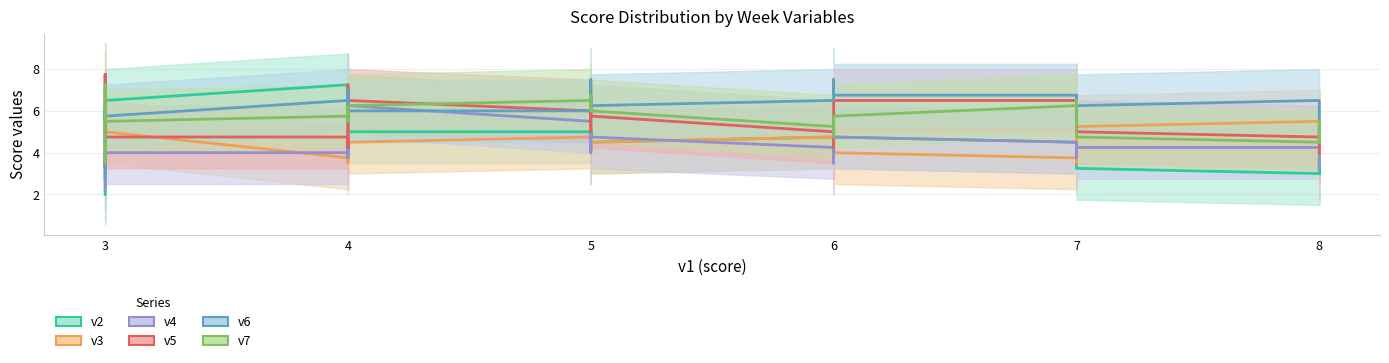

Which series ends up on top after the final intersection of v7 and v4?

v7